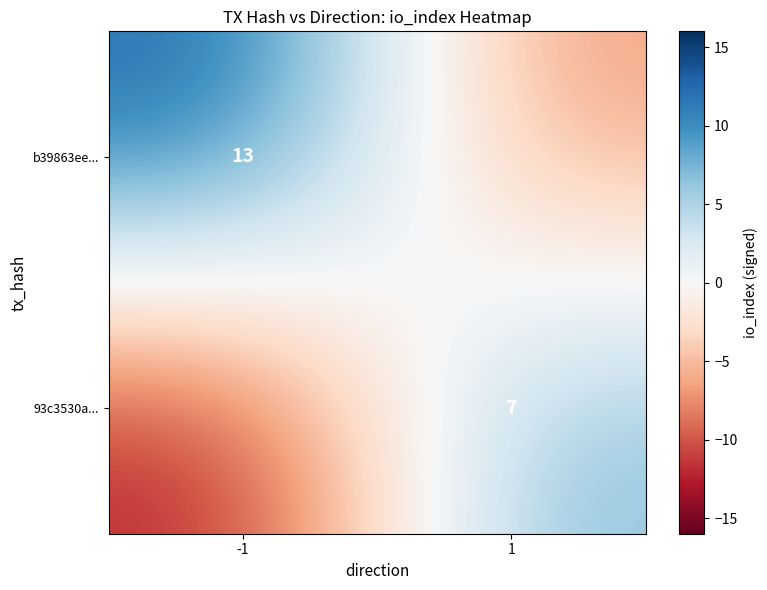

Is the value of 93c3530a... at 1 greater than the value of b39863ee... at -1?

No